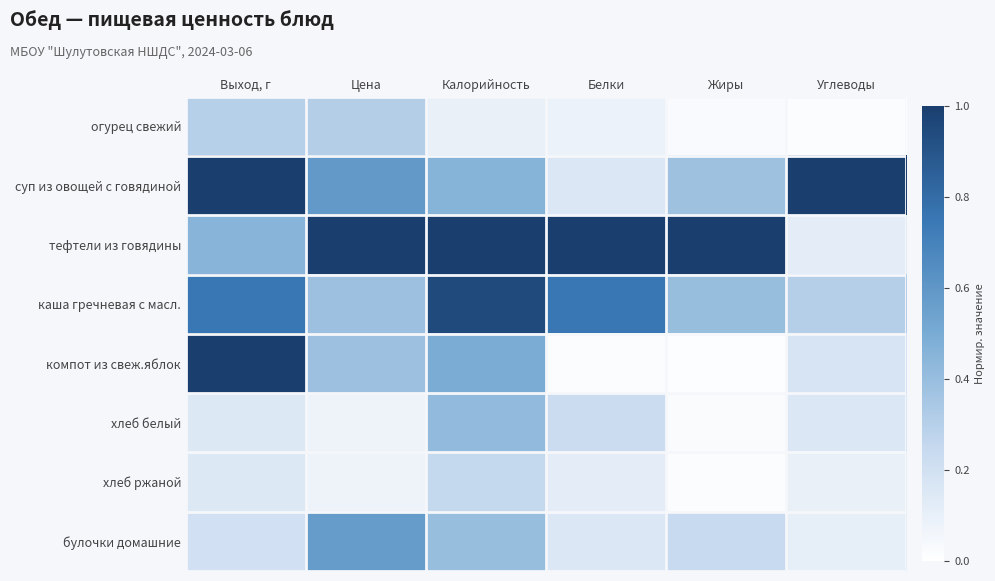

What is the total value across all series at Калорийность?

4.1